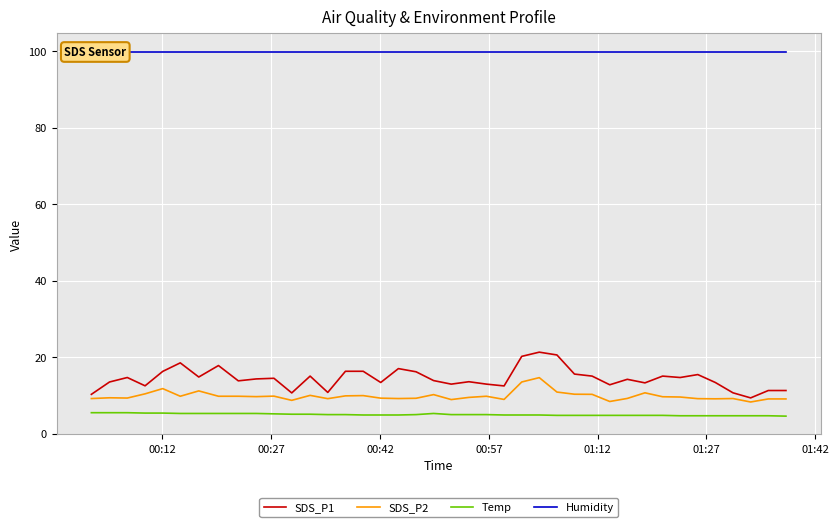

What is the minimum value for SDS_P2?

8.3